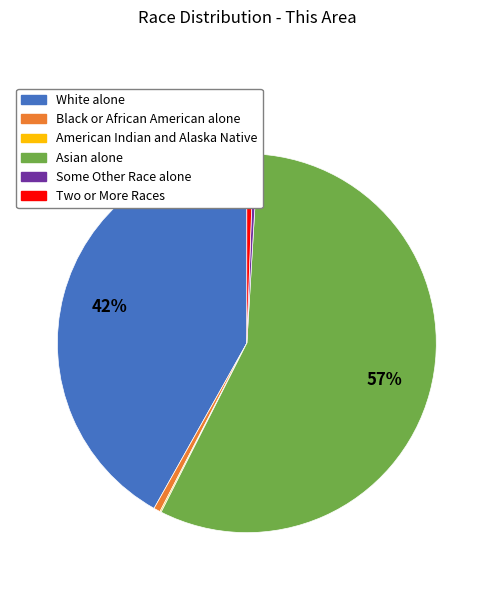

What is the largest slice in the pie chart?

Asian alone